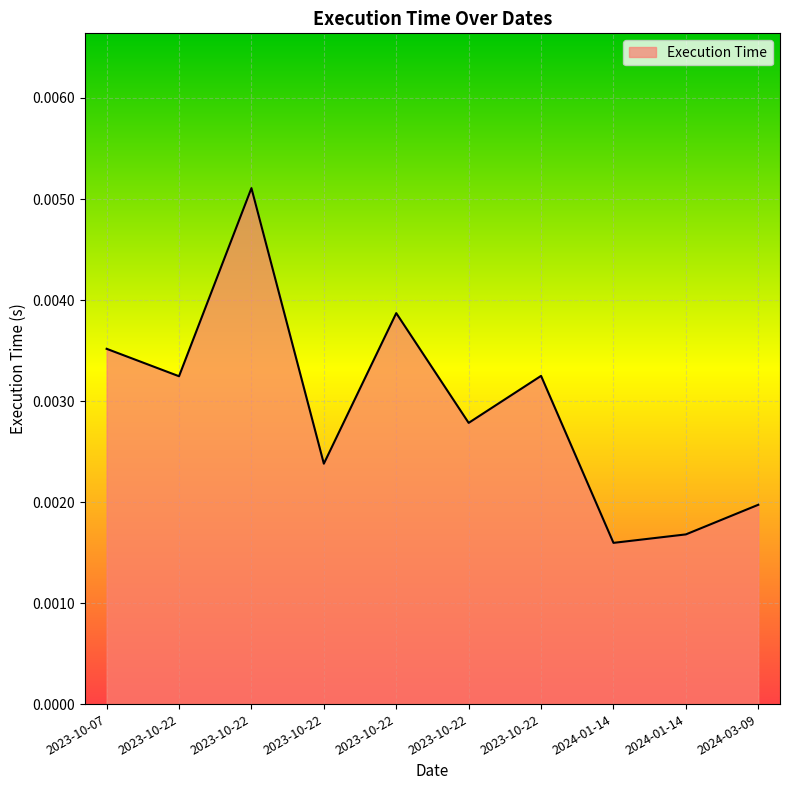

The value at 2023-10-07 is 0.0. True or false?

True